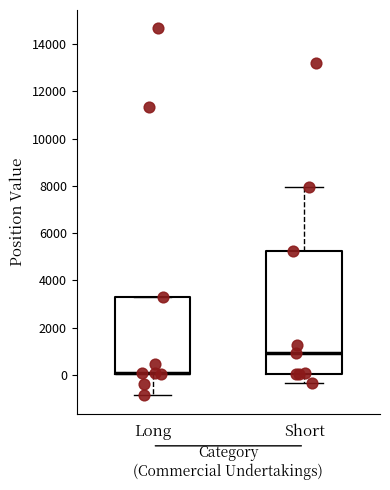

Reading left to right, read every box against the y-axis: the position of its median line, the range the box covers, and the ends of its whiskers. The values are not printed on the chart, so give them approximately, as read against the axis.

Long: median 0 (just above the box's lower edge), box 0 to 3400, whiskers -800 to 3400
Short: median 1000, box 0 to 5200, whiskers -400 to 8000